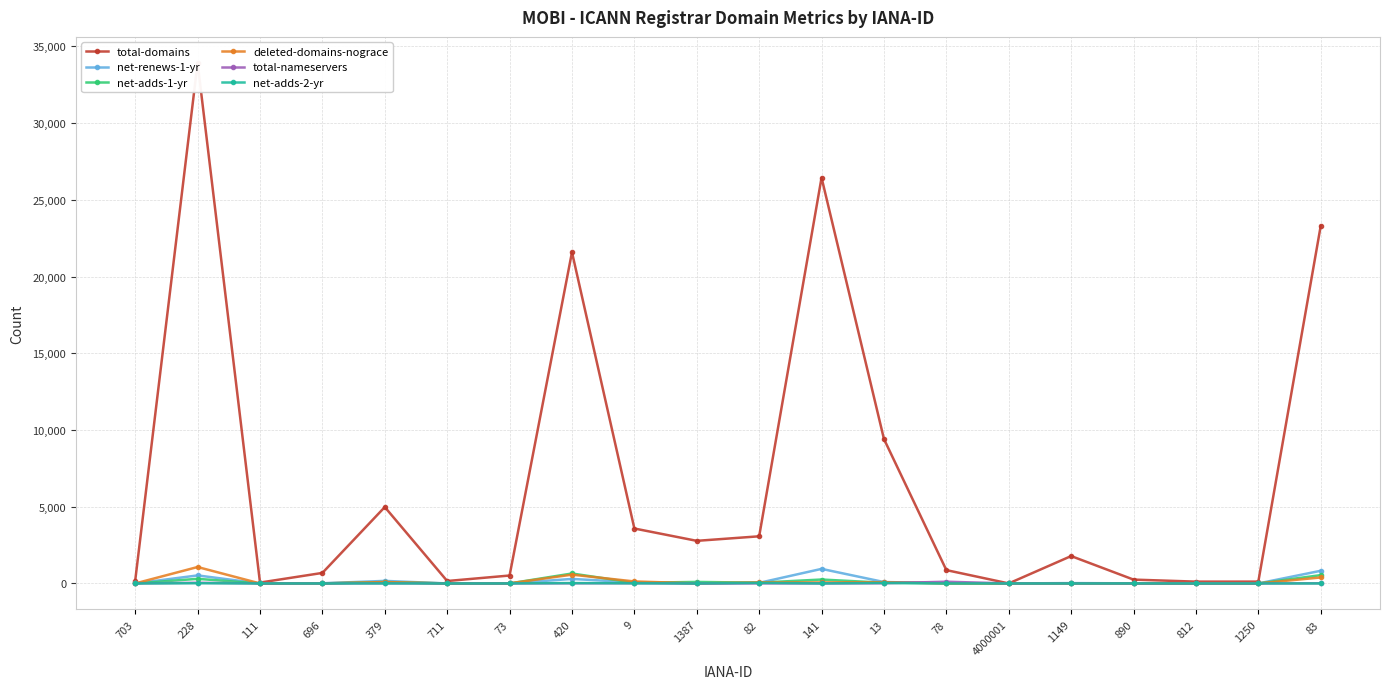

Reading right to left, transcribe all the data shown in this chart.

total-domains: 23300	119	118	250	1784	1	869	9412	26442	3072	2776	3580	21584	516	158	4978	686	56	33920	184
net-renews-1-yr: 825	0	0	7	22	0	15	92	949	38	0	71	294	5	0	166	13	0	523	0
net-adds-1-yr: 541	0	1	0	2	0	7	46	255	50	98	42	648	0	0	89	0	0	300	0
deleted-domains-nograce: 390	0	0	0	0	0	11	82	65	67	5	130	572	6	0	90	4	0	1070	0
total-nameservers: 12	0	0	0	6	0	112	12	0	6	0	14	10	1	0	6	1	0	43	0
net-adds-2-yr: 0	0	0	3	0	0	0	32	0	33	0	8	25	1	0	2	0	0	13	0